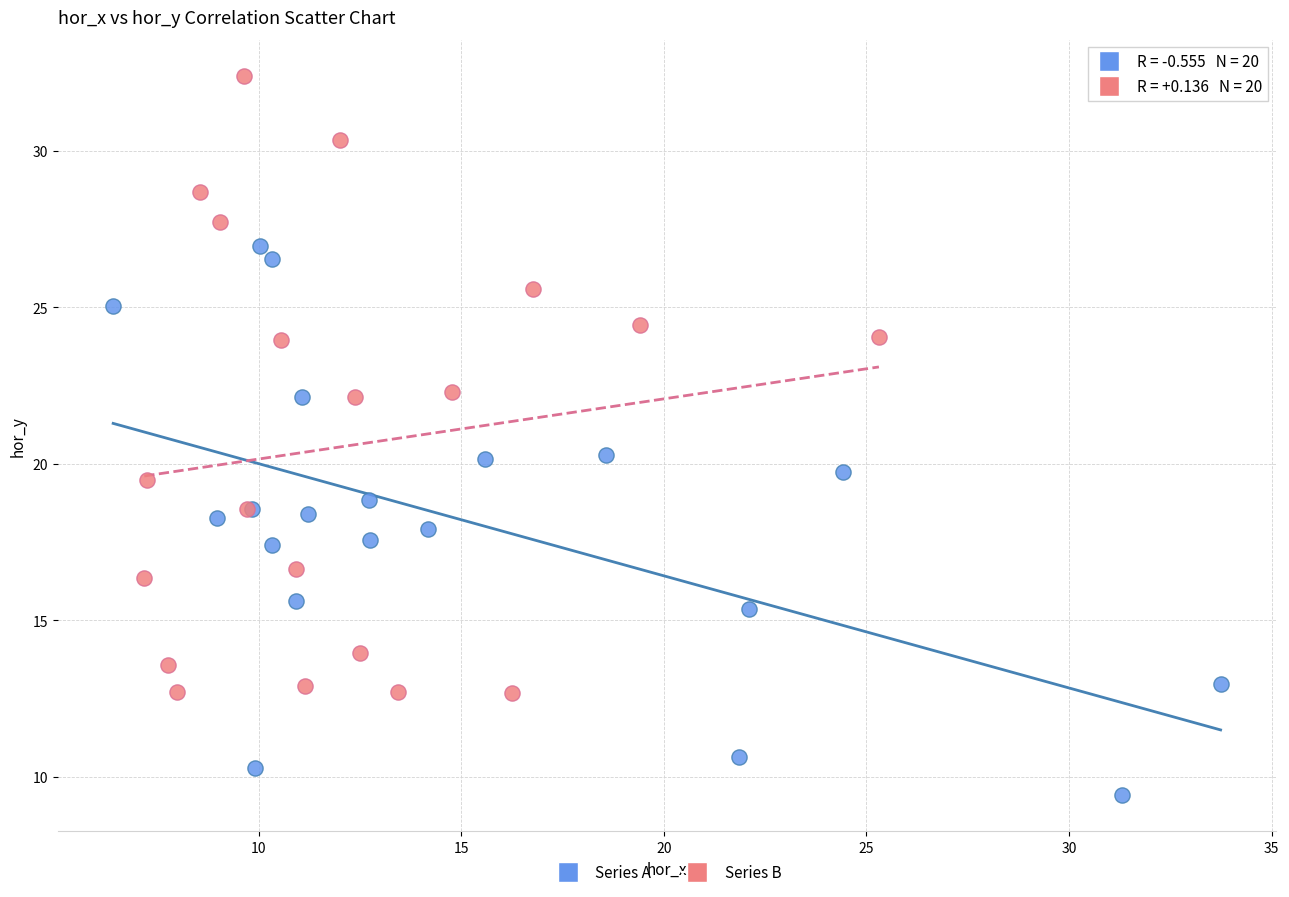

Which series contains the highest Y value?

Series B